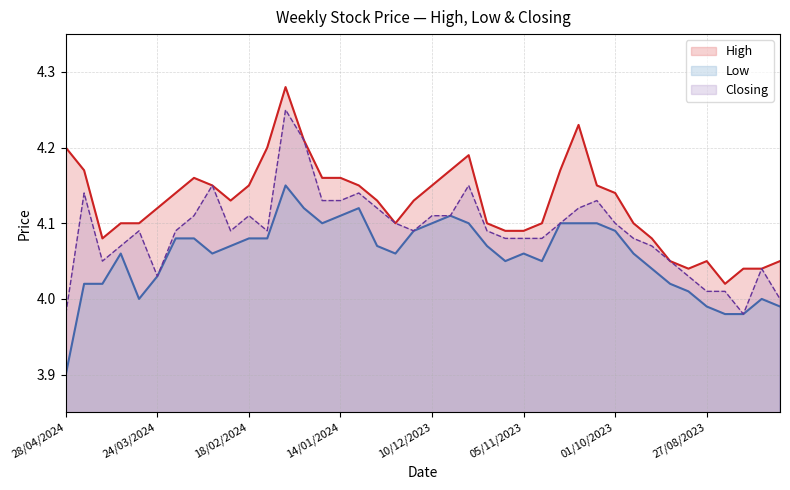

True or false: Closing and High intersect in this chart.

False